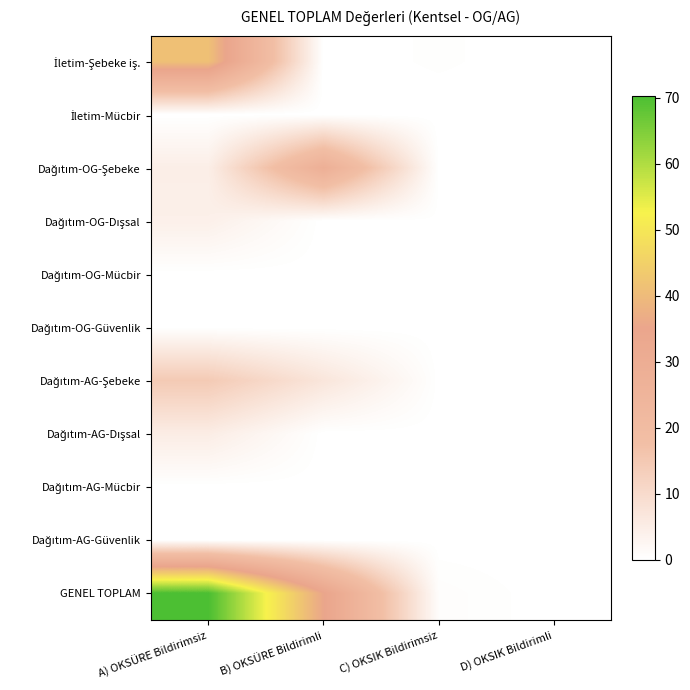

Which series has the largest total across all categories?

GENEL TOPLAM